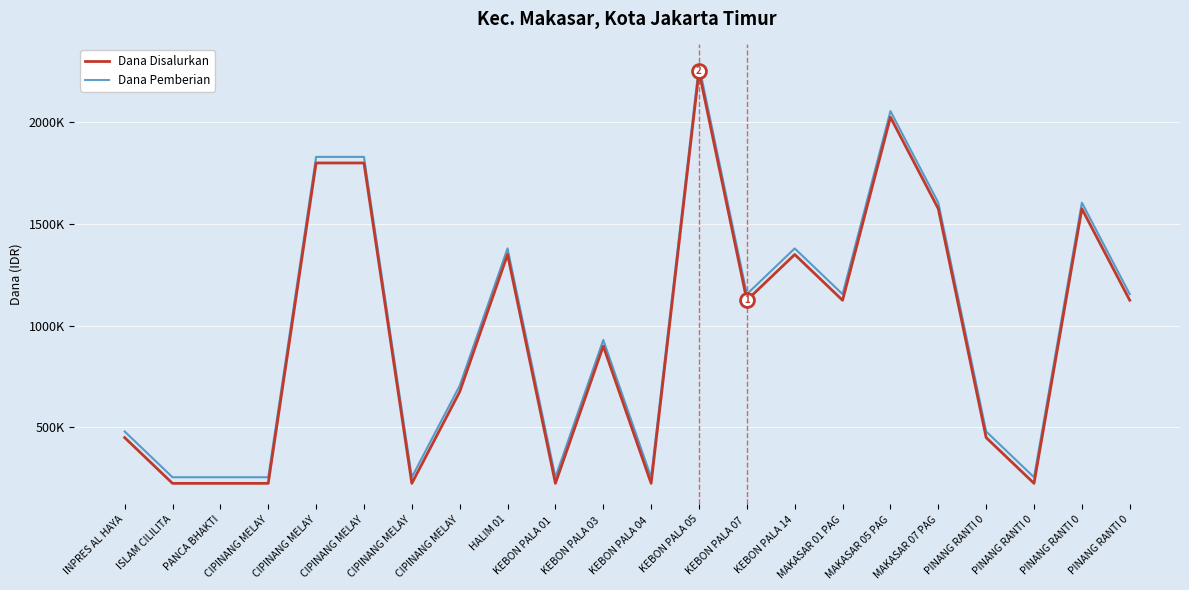

Read the Dana Disalurkan value at CIPINANG MELAY, to the nearest 100.

225000